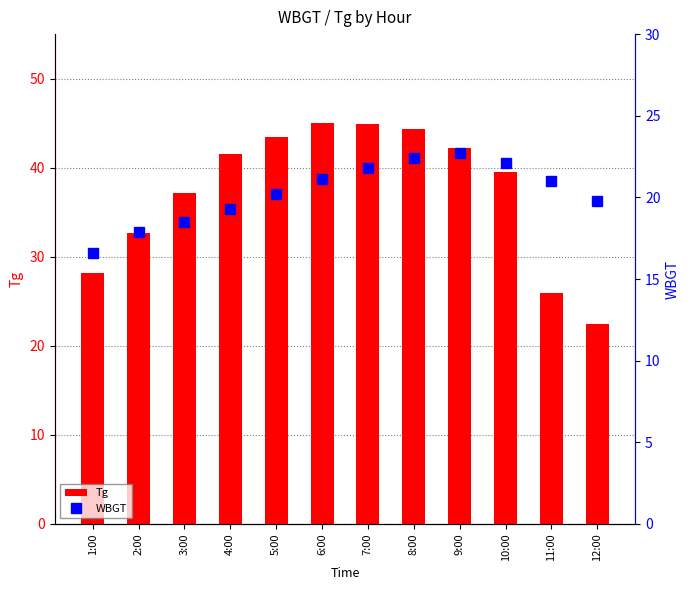

What is the average value of the Tg series?

37.3